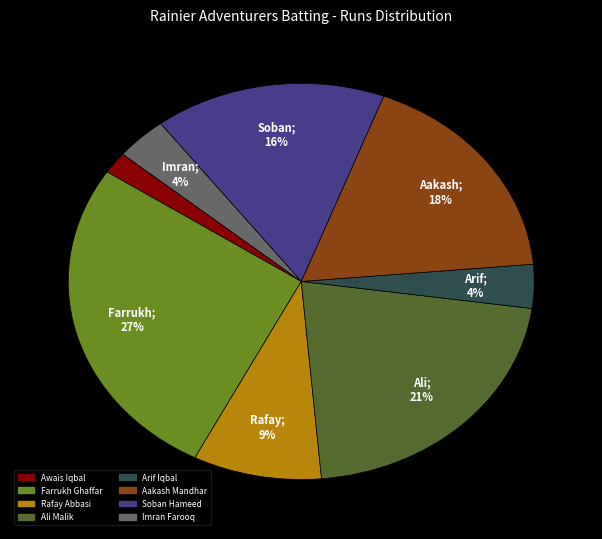

Is there any slice that represents more than half of the pie?

No